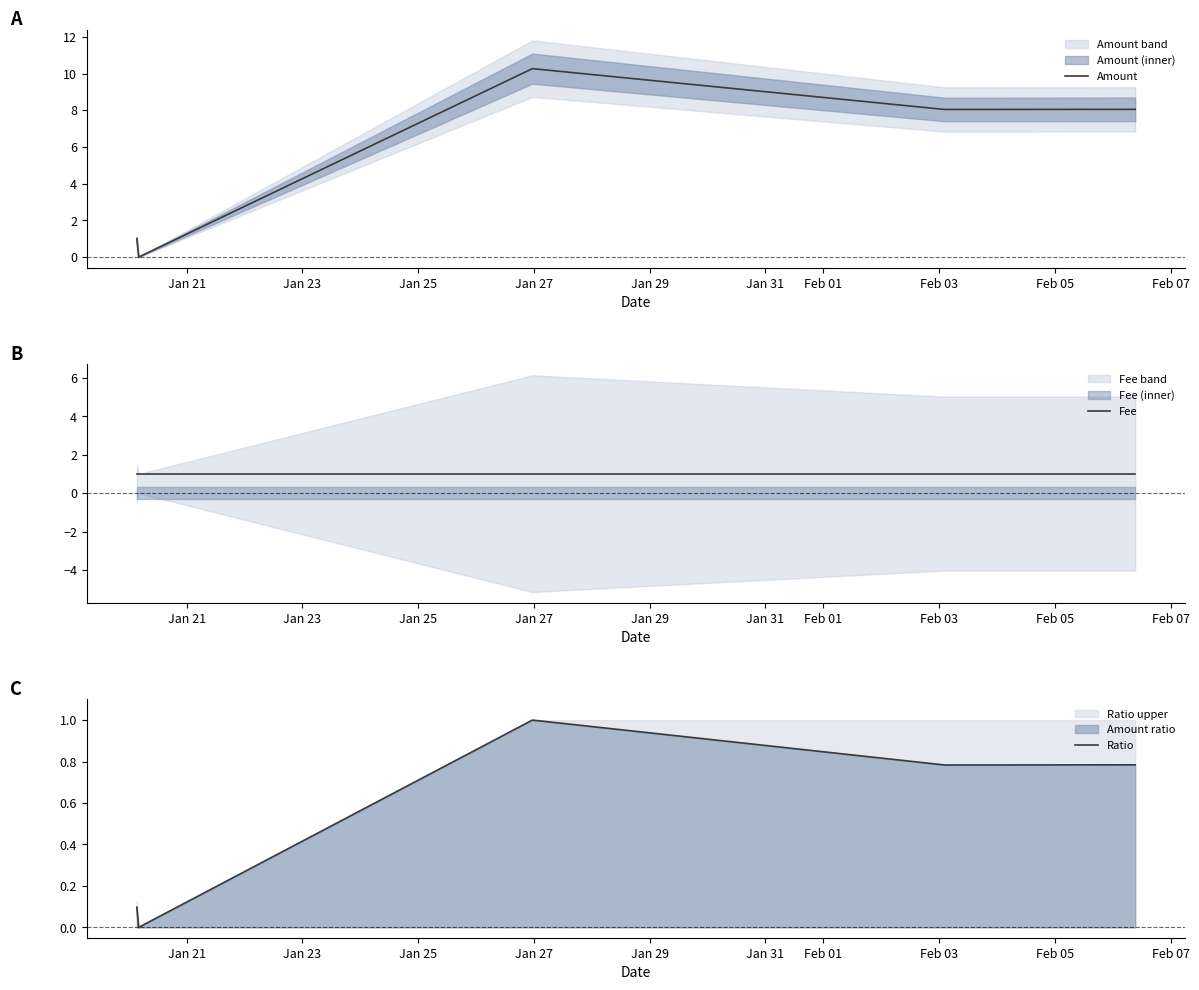

True or false: Fee has a value of 1.0 at Jan 27.

True